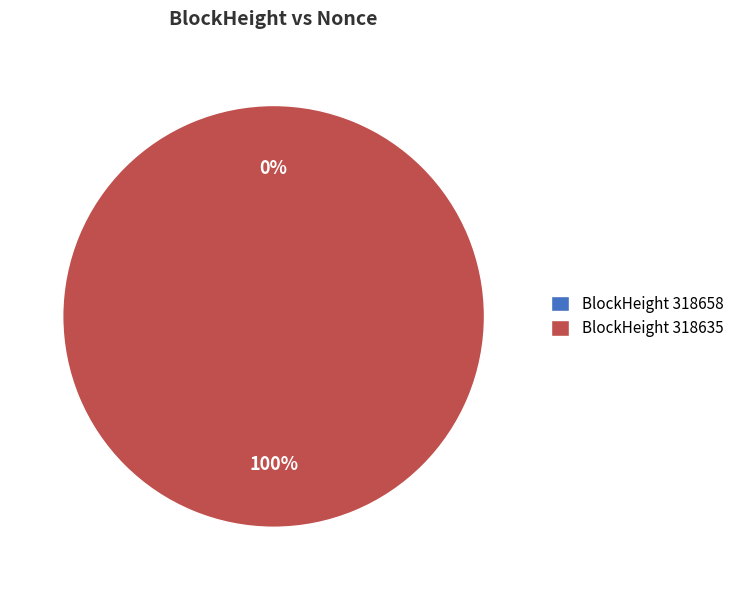

What is the change in value from 318658 to 318635?

+1